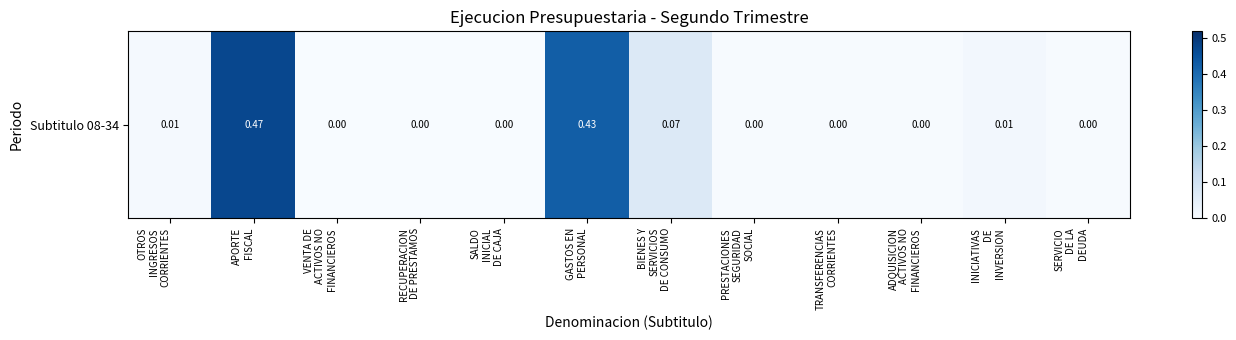

Which has a higher value, INICIATIVAS
DE
INVERSION or VENTA DE
ACTIVOS NO
FINANCIEROS?

INICIATIVAS
DE
INVERSION